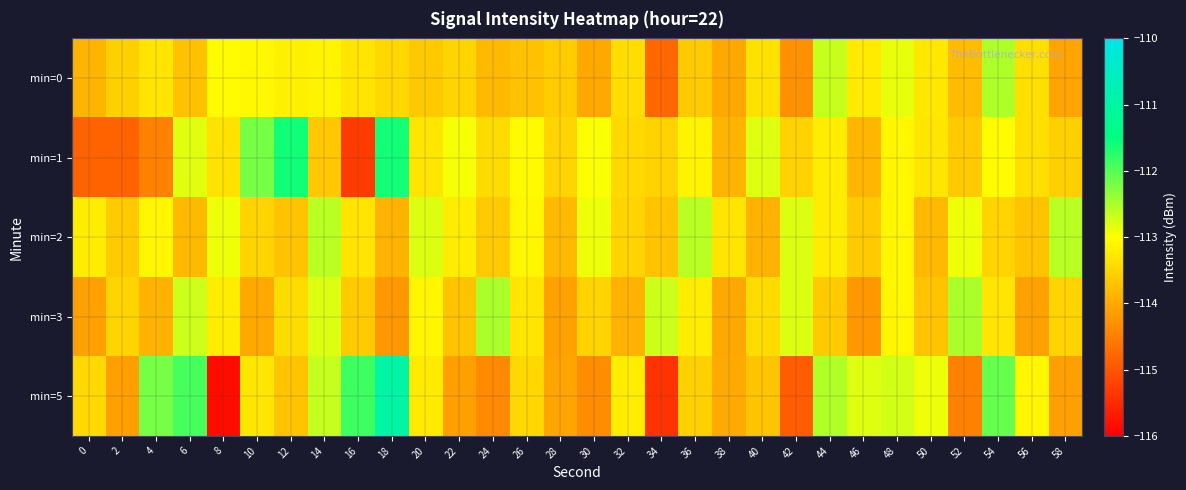

At how many categories does at least one series exceed -113?

23